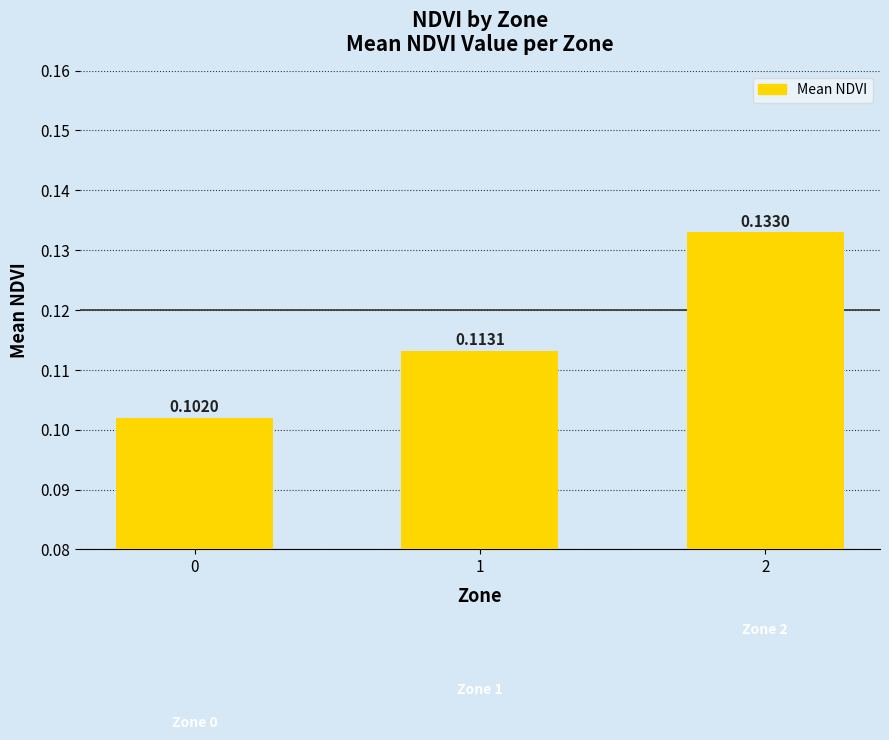

List the labels in order of value, smallest first.

0, 1, 2